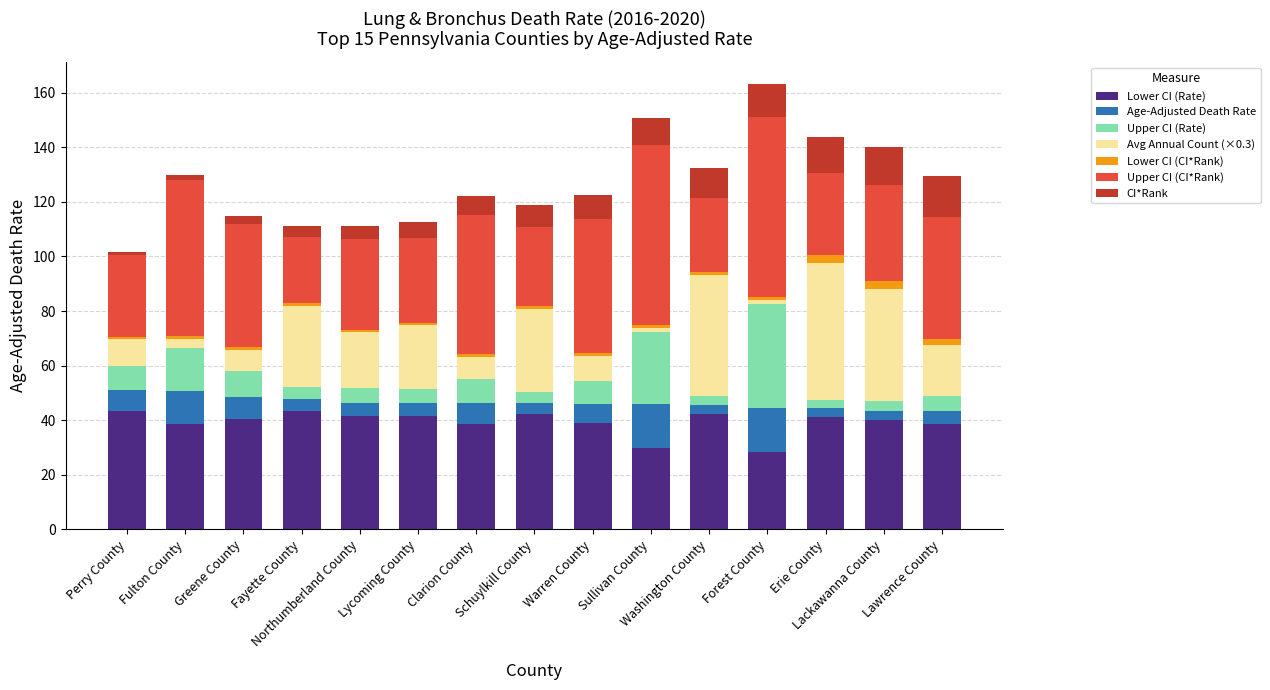

What is the difference between the maximum and second lowest values in the Lower CI (Rate) series?

13.8